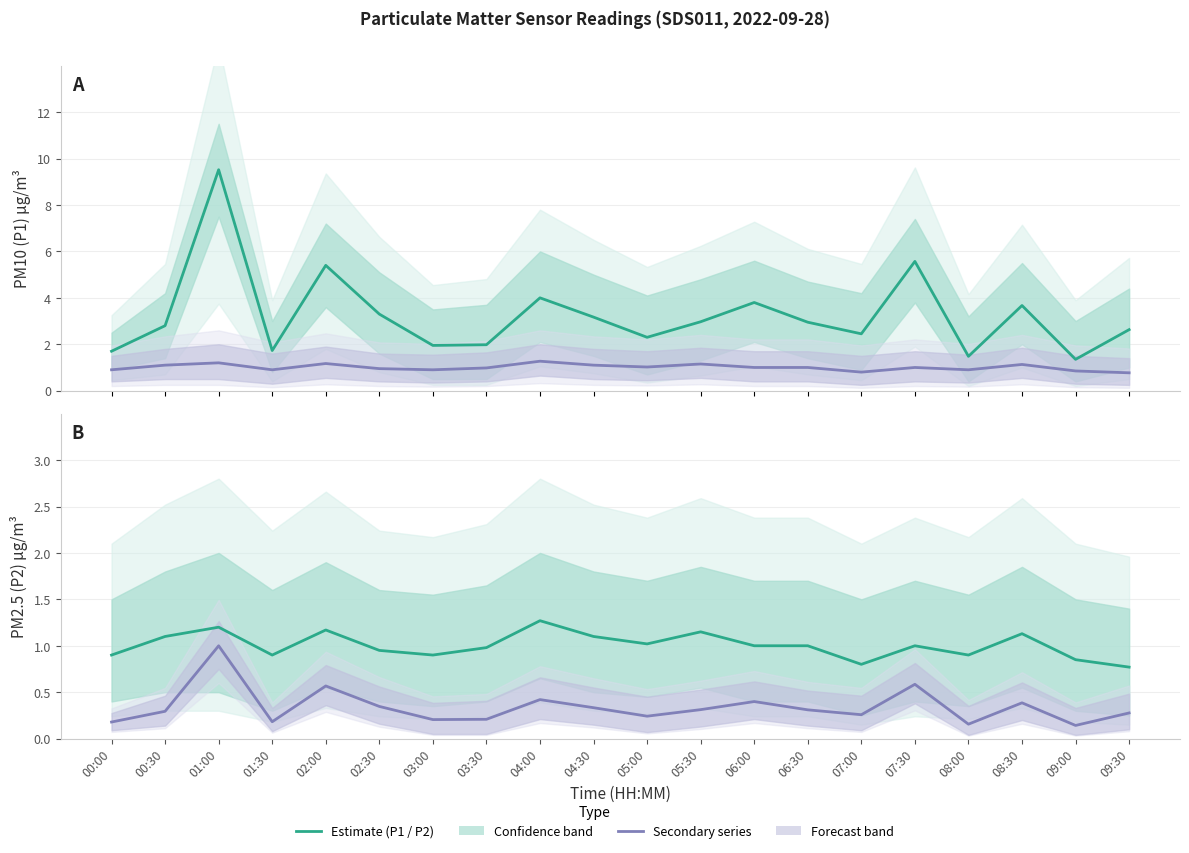

Reading left to right, extract all data points from this chart.

Estimate (P1): 1.7	2.8	9.5	1.7	5.4	3.3	1.9	2.0	4.0	3.2	2.3	3.0	3.8	3.0	2.5	5.6	1.5	3.7	1.4	2.6
Estimate (P2): 0.9	1.1	1.2	0.9	1.2	0.9	0.9	1.0	1.3	1.1	1.0	1.1	1.0	1.0	0.8	1.0	0.9	1.1	0.8	0.8
Scaled P1 ref.: 0.2	0.3	1.0	0.2	0.6	0.3	0.2	0.2	0.4	0.3	0.2	0.3	0.4	0.3	0.3	0.6	0.2	0.4	0.1	0.3